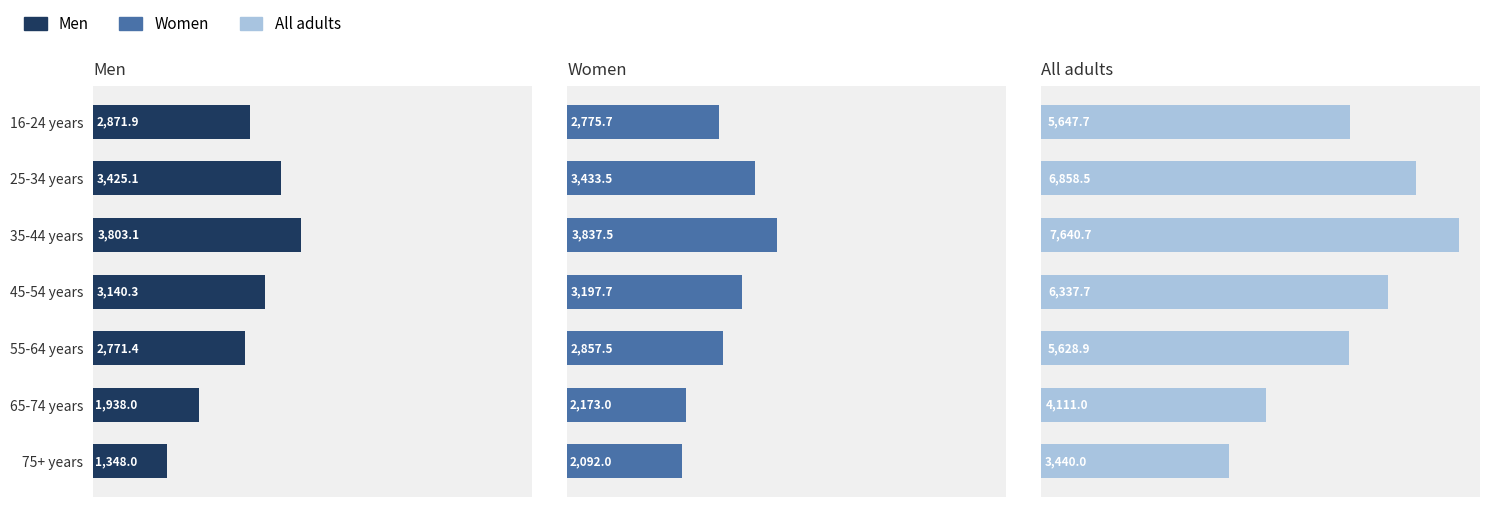

Are the bars grouped side by side (vs. stacked)?

Yes